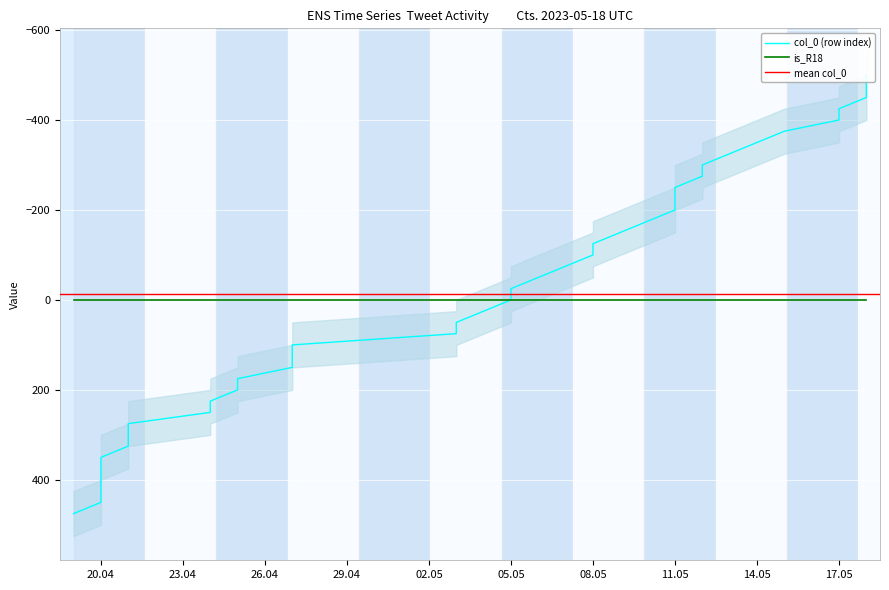

What is the sum of all values?

-500